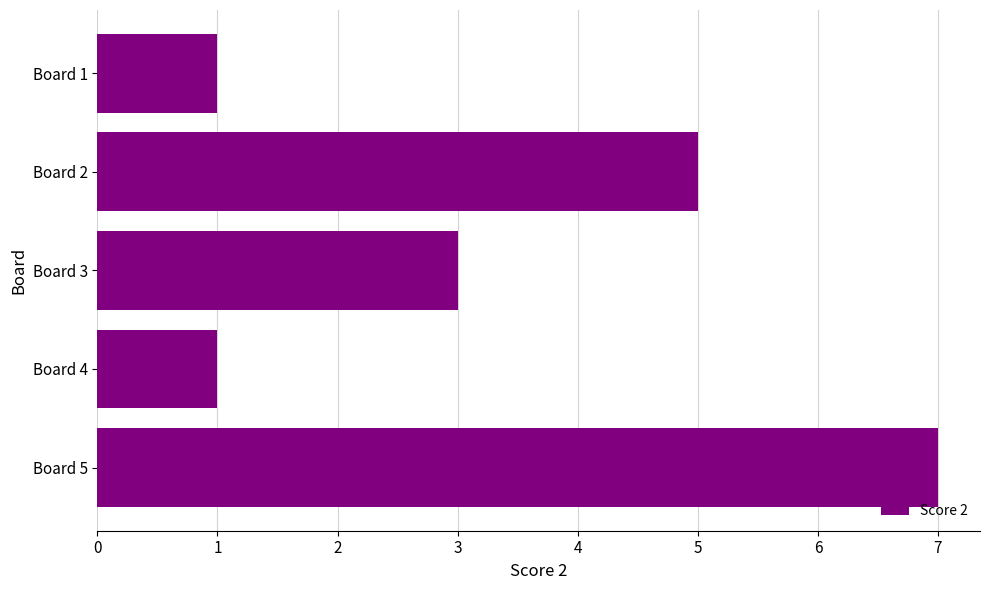

What is the value of the 2nd bar from the top?

5